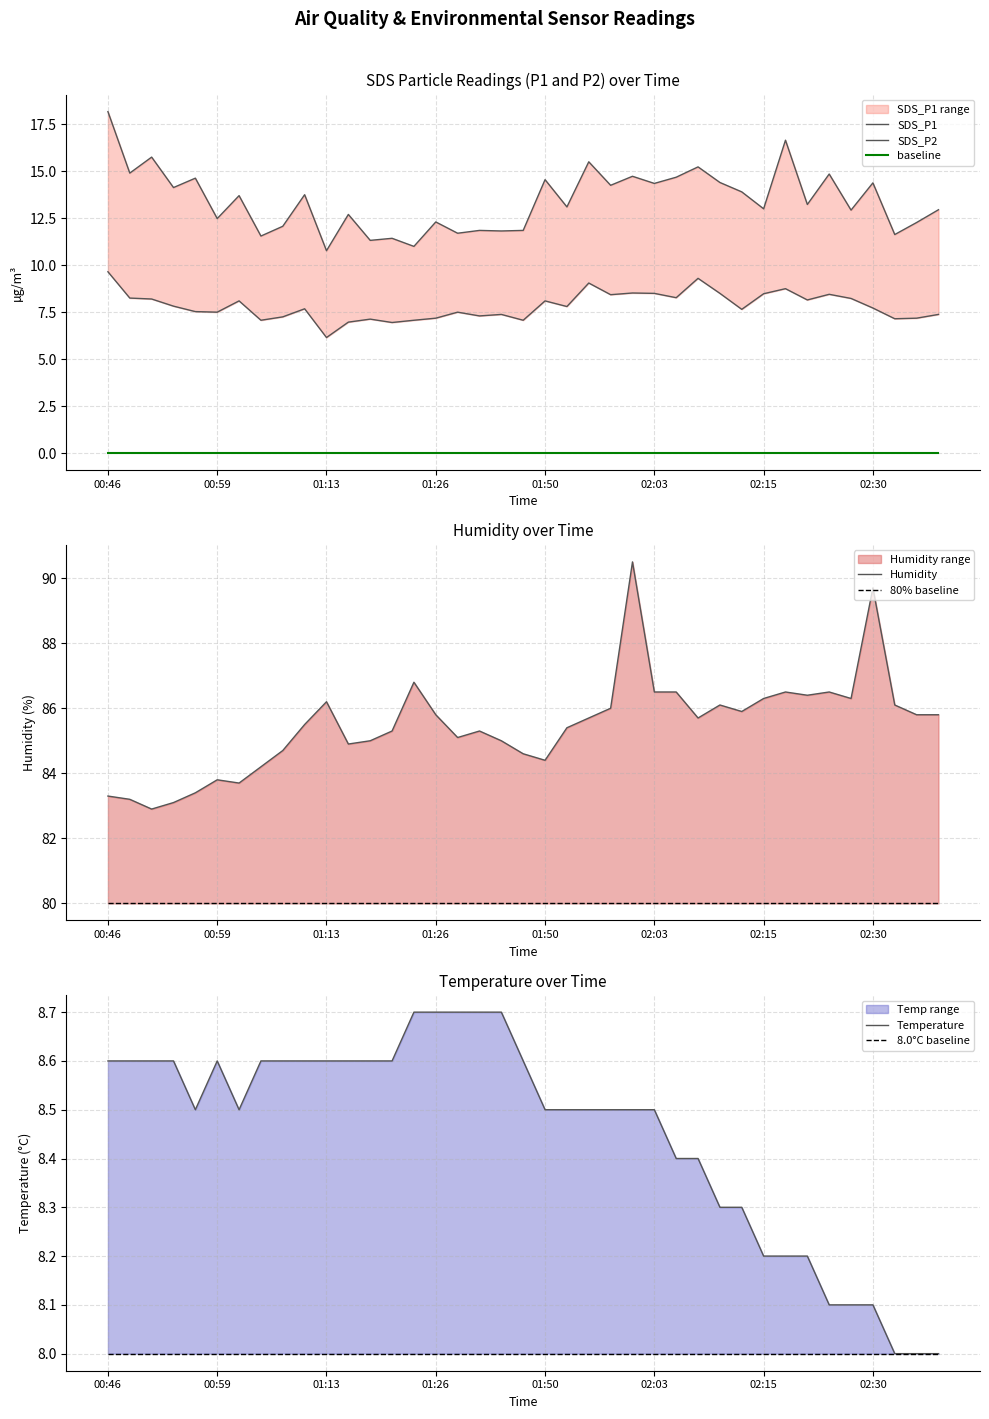

What is the difference between the maximum and second lowest values in the Temp series?

0.7